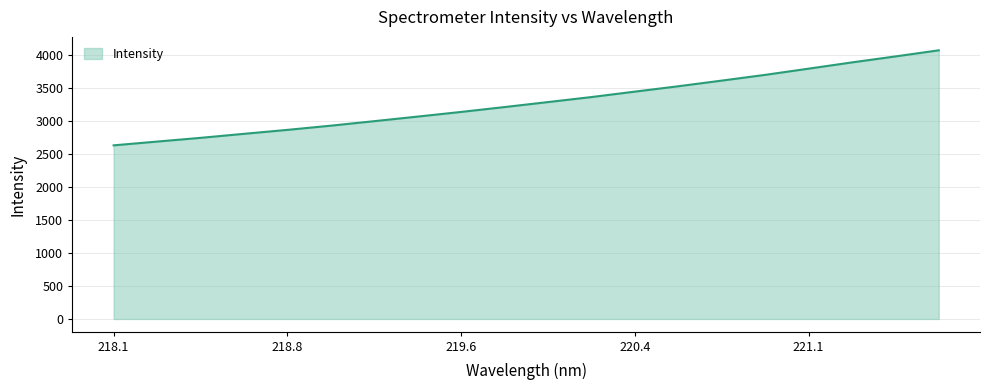

What is the maximum value shown in the chart?

4064.5